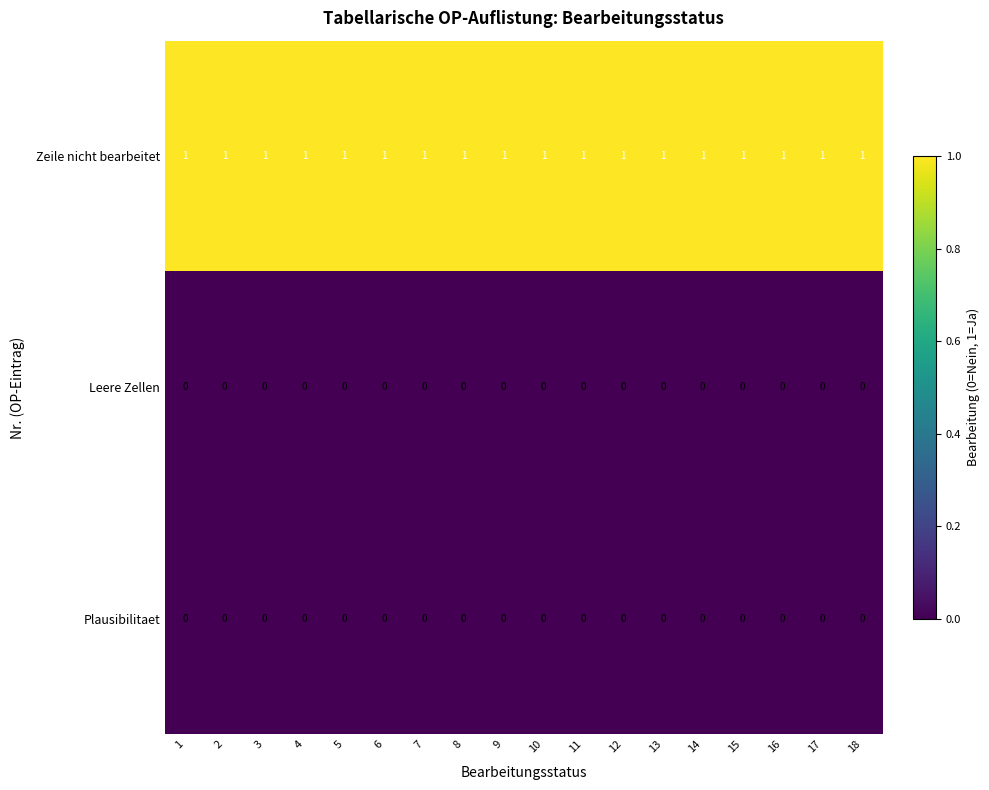

At how many categories does at least one series exceed 0?

18